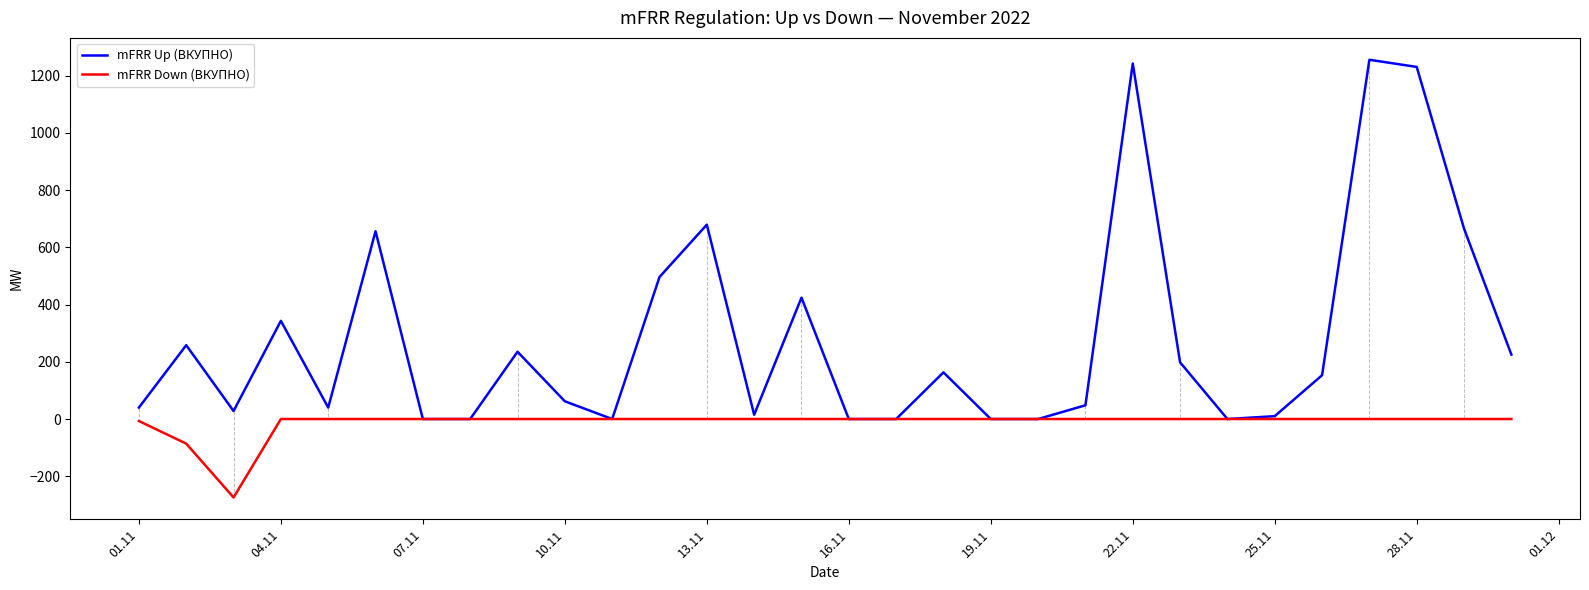

Which series has the largest total across all categories?

mFRR Up (ВКУПНО)